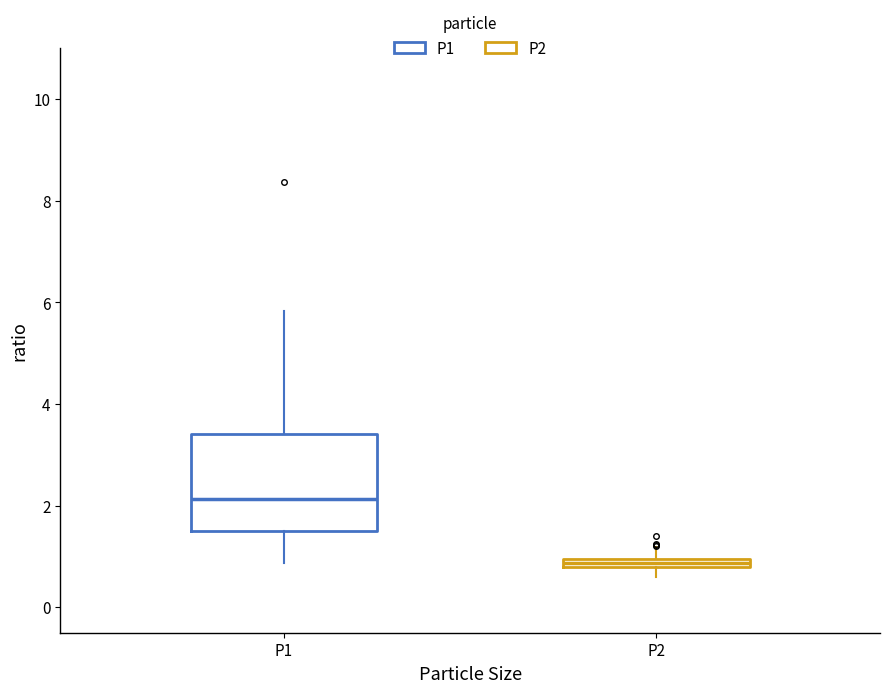

Comparing the boxes themselves (not the whiskers), which one is the tallest?

P1